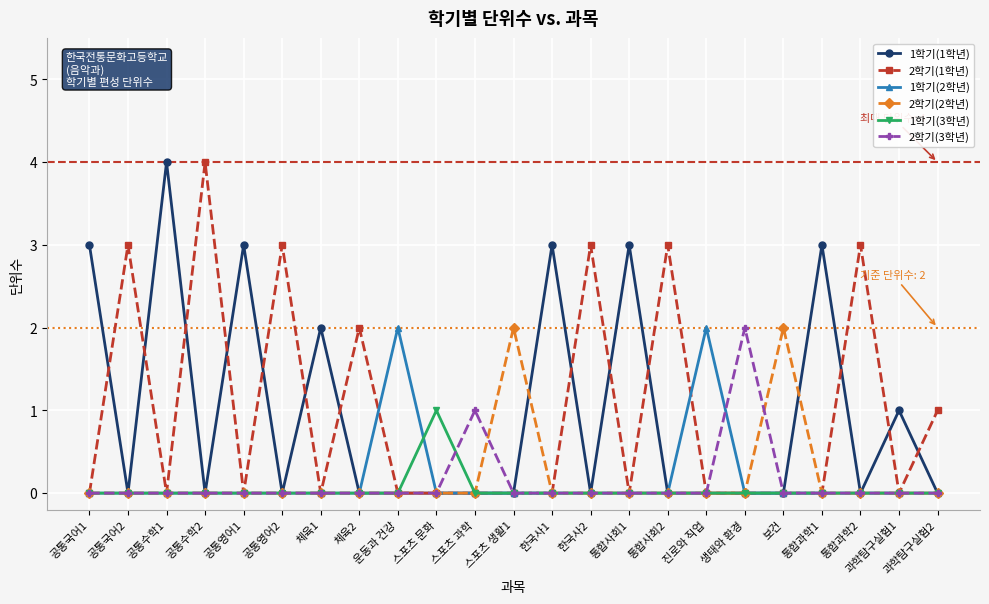

What is the spread (max minus min) of values at 보건?

2